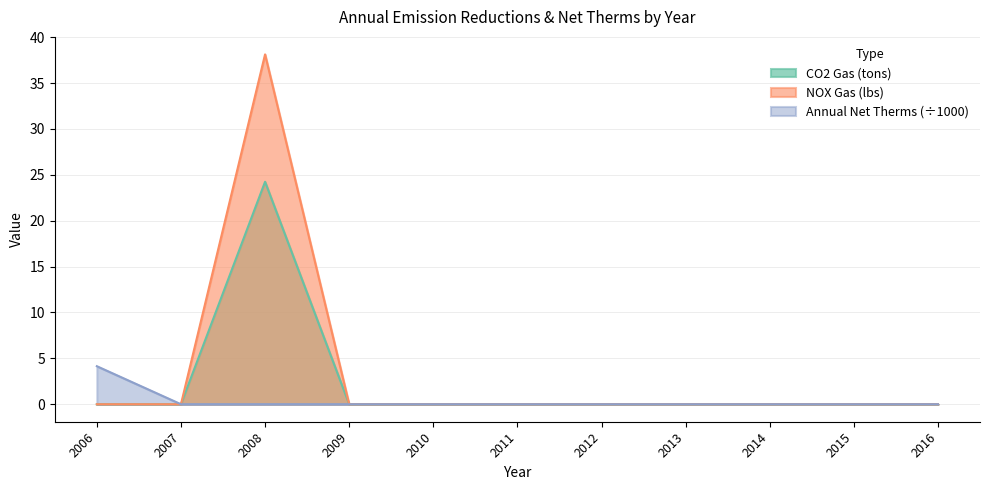

True or false: NOX Gas (lbs) and Annual Net Therms intersect in this chart.

False